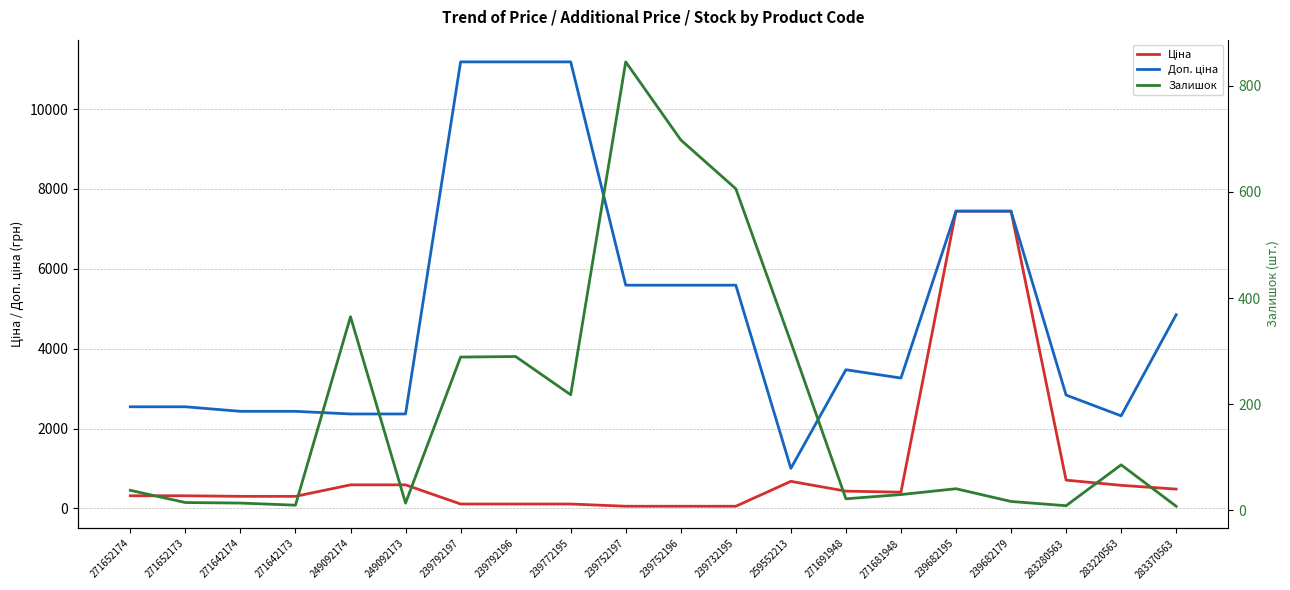

How many values in the Ціна series exceed 408?

10